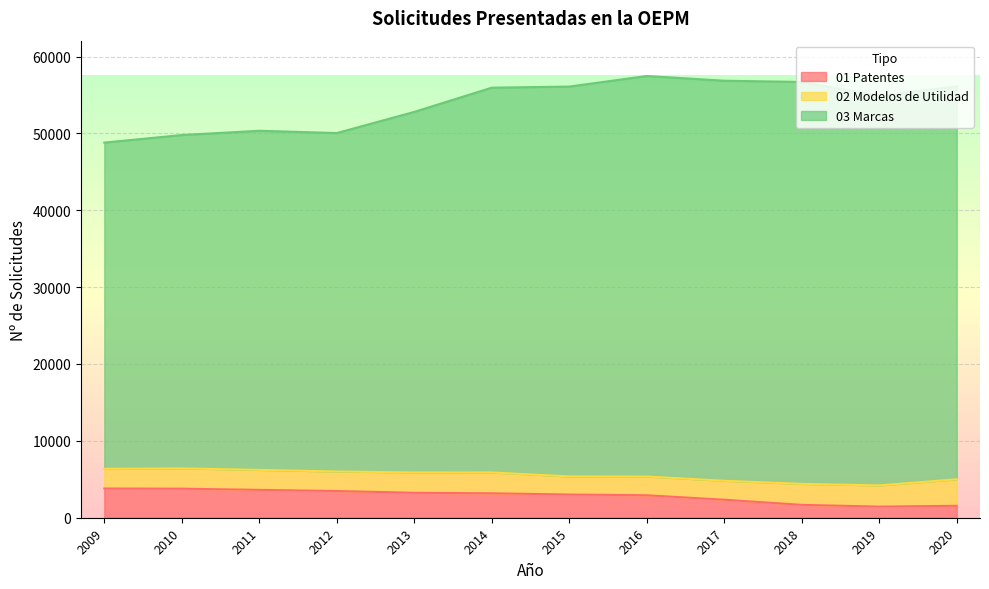

True or false: 03 Marcas has more than 2 points higher than both neighbors.

False